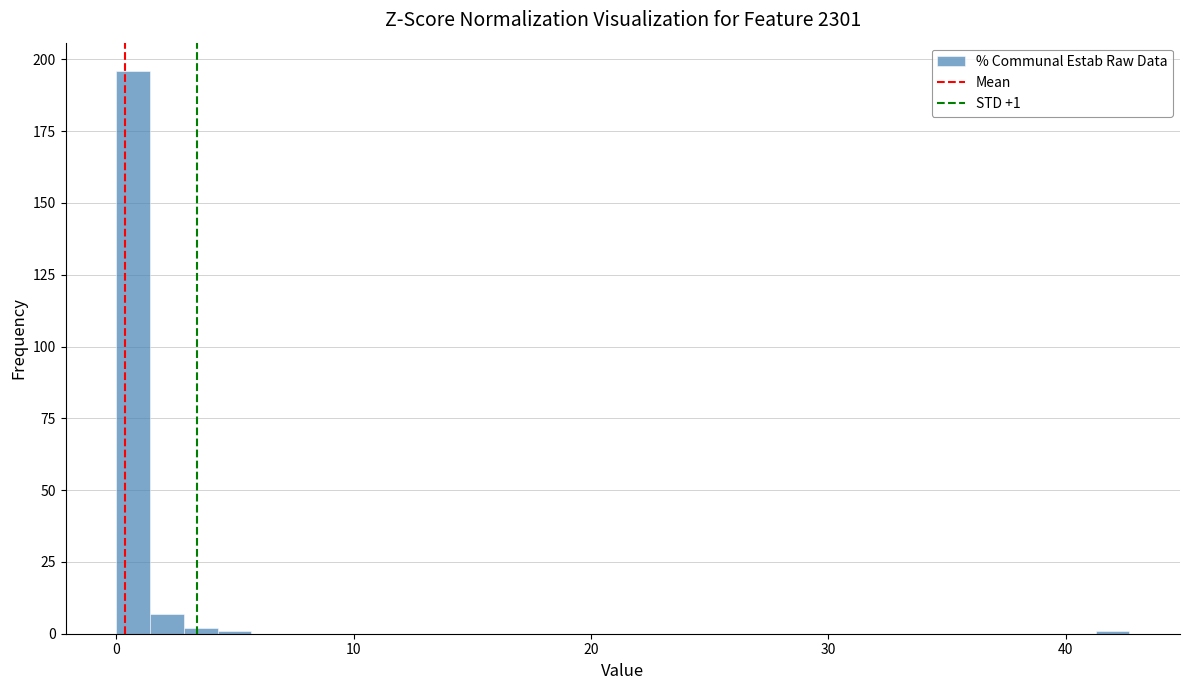

Read against the x-axis, roughly where is the centre of the tallest bar?

1